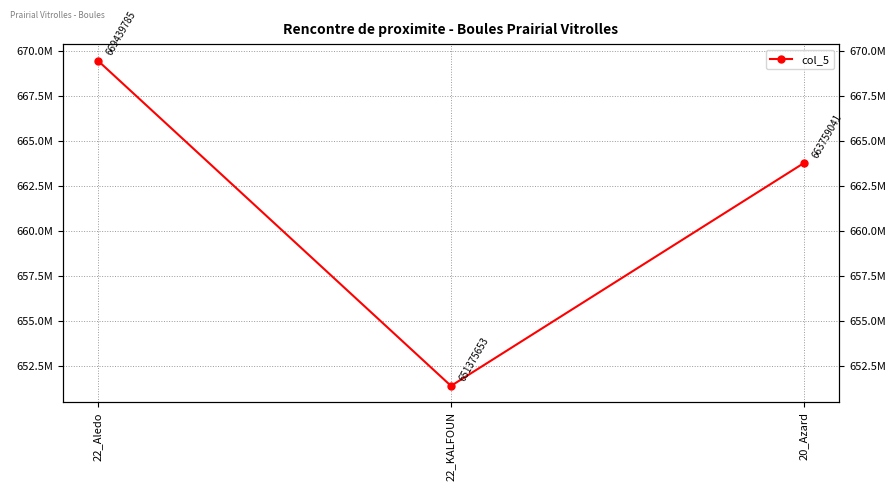

At which label does the data first exceed 663759041?

22_Aledo